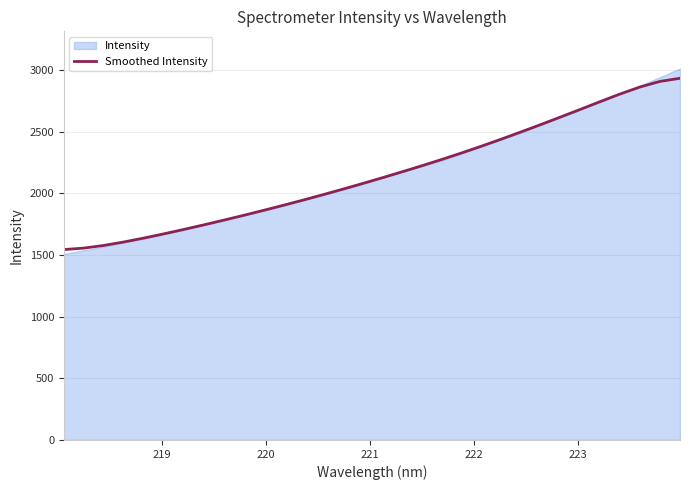

What is the maximum value for Smoothed Intensity?

2932.1